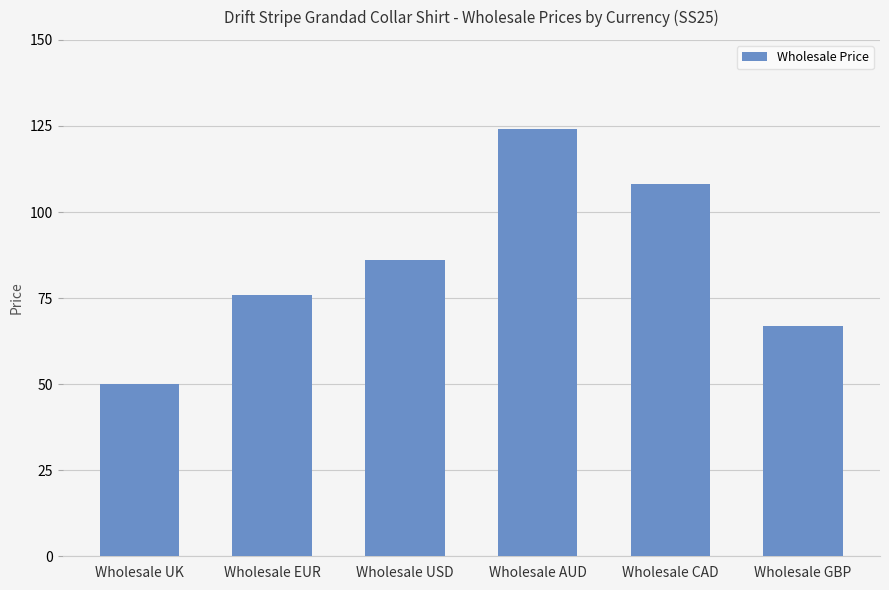

Reading left to right, what are all the values shown in this chart?

Wholesale UK=50	Wholesale EUR=76	Wholesale USD=86	Wholesale AUD=124	Wholesale CAD=108	Wholesale GBP=67